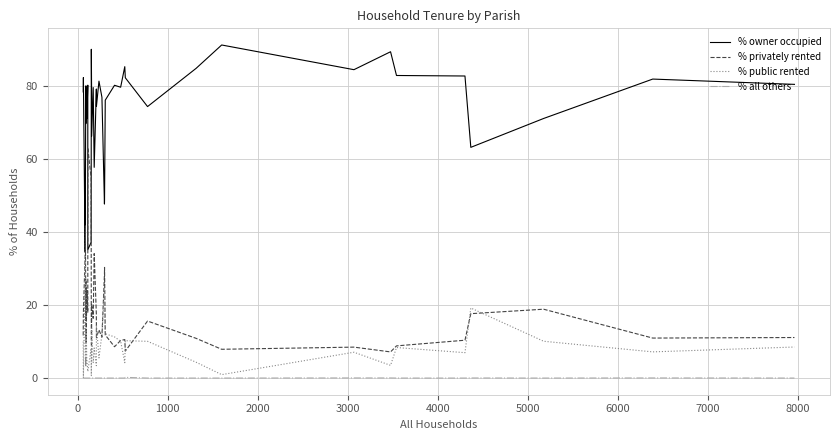

Reading left to right, what are all the values shown in this chart?

% owner occupied: 78.3	82.3	34.6	48.8	70.1	78.7	69.7	80.0	77.4	71.0	80.2	35.1	37.2	90.0	79.1	66.2	79.5	57.7	79.1	74.4	81.3	76.9	47.6	48.8	76.1	80.2	79.6	85.2	82.2	74.3	84.8	91.2	84.4	89.3	82.8	82.7	63.2	71.1	81.8	80.4
% privately rented: 11.7	17.7	33.3	41.7	26.4	15.7	27.0	11.1	9.7	24.0	18.0	63.1	54.7	9.3	8.5	20.1	16.4	34.1	17.5	11.1	13.2	11.2	28.4	30.3	11.8	8.6	10.3	10.5	7.4	15.6	10.9	7.9	8.5	7.2	8.8	10.4	17.6	18.9	10.9	11.1
% public rented: 10.0	0.0	32.1	9.5	3.5	5.6	3.4	8.9	12.9	5.0	1.8	1.8	8.1	0.7	12.4	13.6	4.1	8.2	3.4	14.5	5.5	11.9	24.0	20.9	12.1	11.3	10.1	4.2	10.2	10.1	4.3	0.9	7.1	3.5	8.4	7.0	19.2	10.1	7.2	8.5
% all others: 0.0	0.0	0.0	0.0	0.0	0.0	0.0	0.0	0.0	0.0	0.0	0.0	0.0	0.0	0.0	0.0	0.0	0.0	0.0	0.0	0.0	0.0	0.0	0.0	0.0	0.0	0.0	0.0	0.2	0.0	0.0	0.0	0.0	0.0	0.0	0.0	0.0	0.0	0.0	0.0